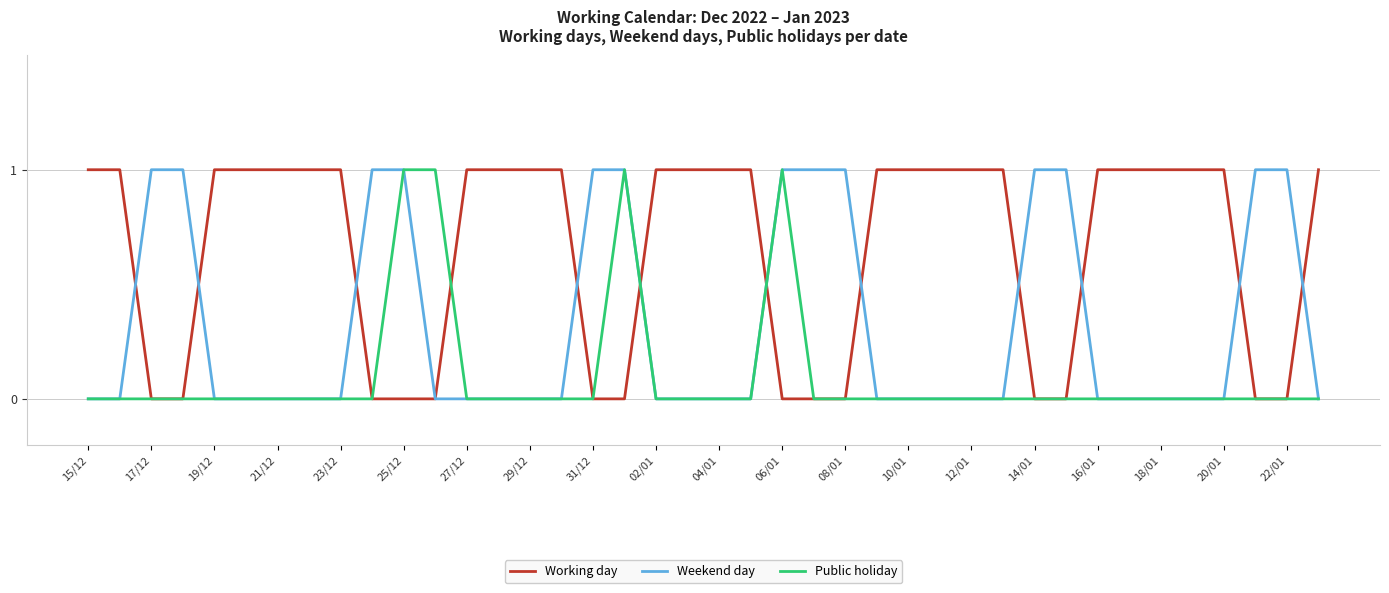

Rank the series by their average value, from lowest to highest.

Public holiday, Weekend day, Working day